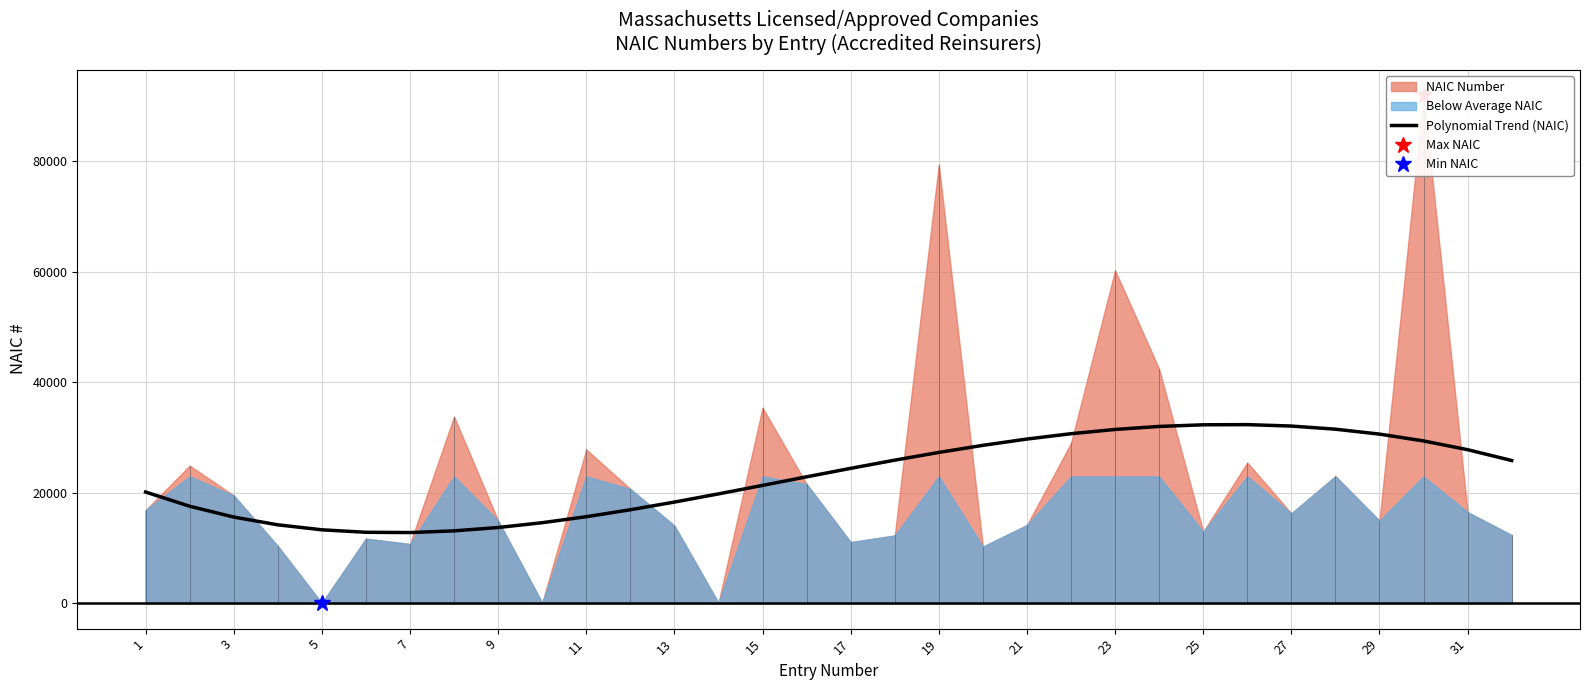

What is the highest value of the Polynomial Trend (NAIC) series?

32309.2